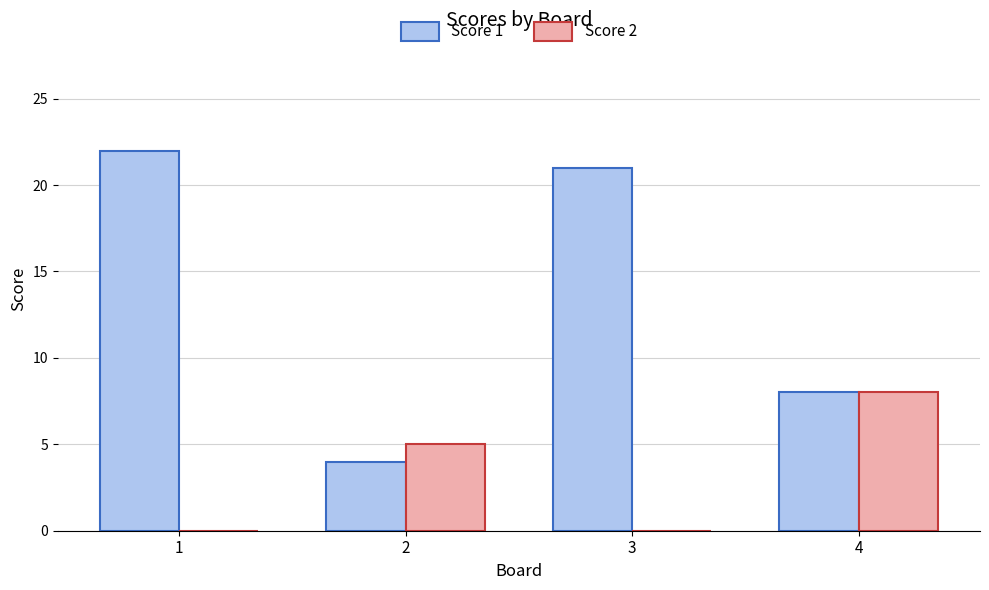

Which category has the highest value in the Score 2 series?

4